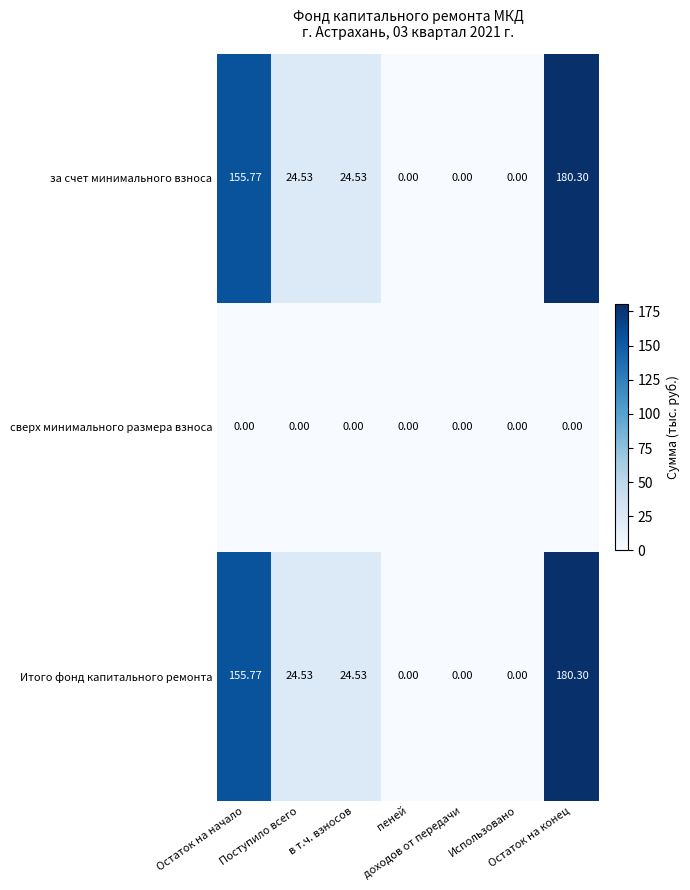

How many data points in за счет минимального взноса are less than 24?

3